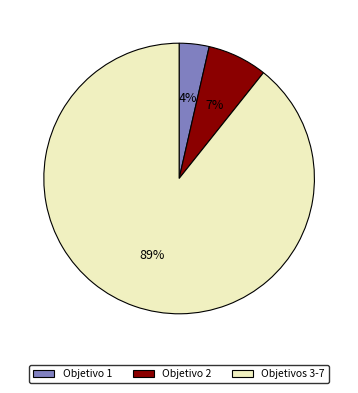

To the nearest percent, what is the average slice percentage?

33%